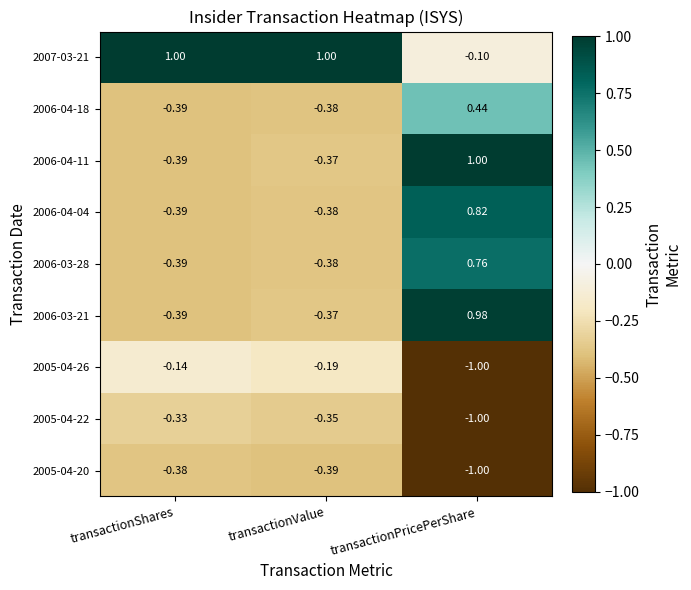

Which category has the lowest value across all series?

transactionPricePerShare